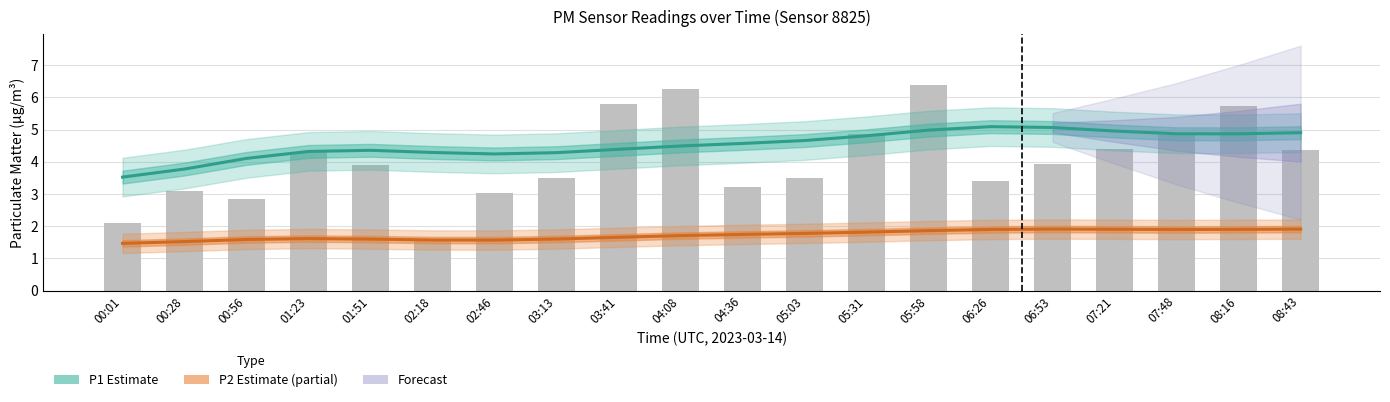

What position from the right is 05:03?

9